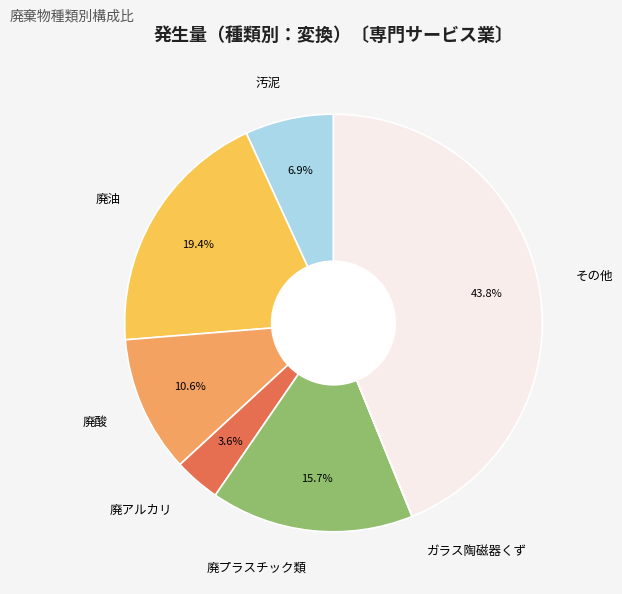

What portion of the pie excludes 廃プラスチック類?

84.3%